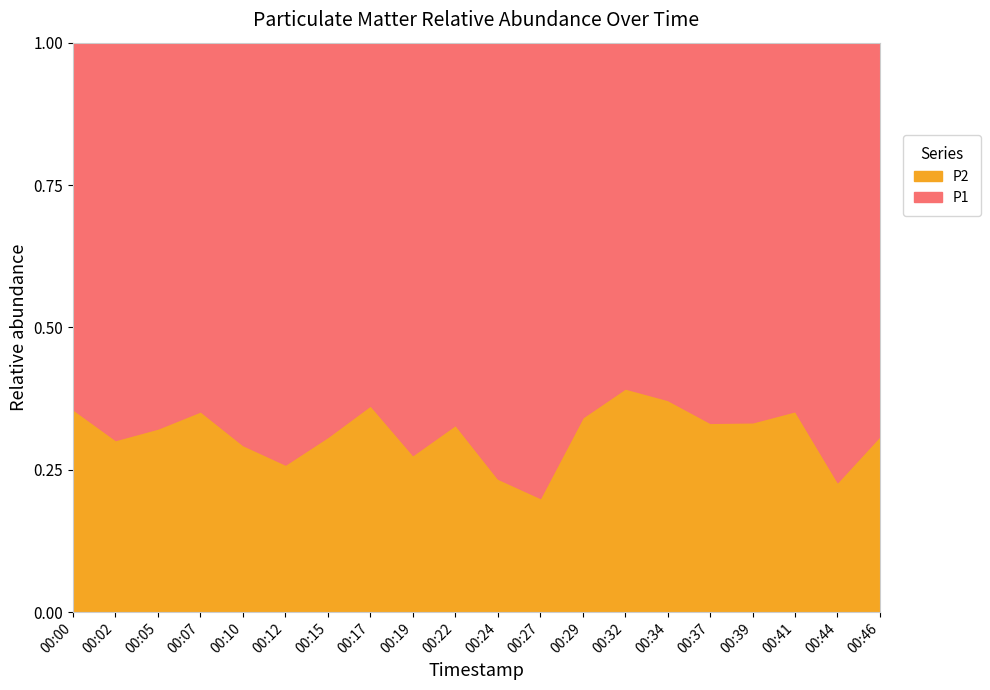

True or false: P2 and P1 intersect in this chart.

False